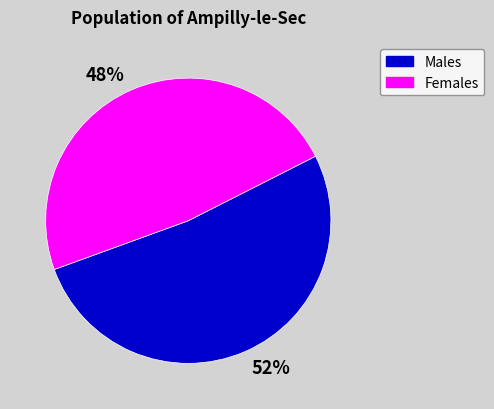

To the nearest percent, what percentage of the pie is Males?

52%